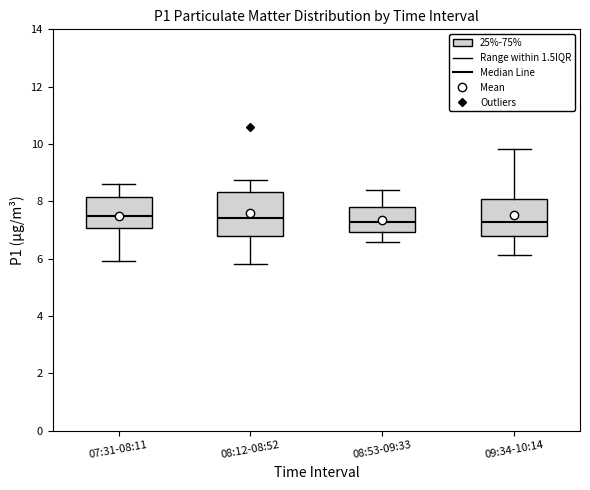

Reading left to right, transcribe this box plot: for each box, give where its median line is, the range the box spans, and where its two whiskers end, as read against the y-axis. The values are not printed on the chart, so give them approximately, as read against the axis.

07:31-08:11: median 7.4, box 7.0 to 8.2, whiskers 6.0 to 8.6
08:12-08:52: median 7.4, box 6.8 to 8.4, whiskers 5.8 to 8.8
08:53-09:33: median 7.2, box 7.0 to 7.8, whiskers 6.6 to 8.4
09:34-10:14: median 7.2, box 6.8 to 8.0, whiskers 6.2 to 9.8